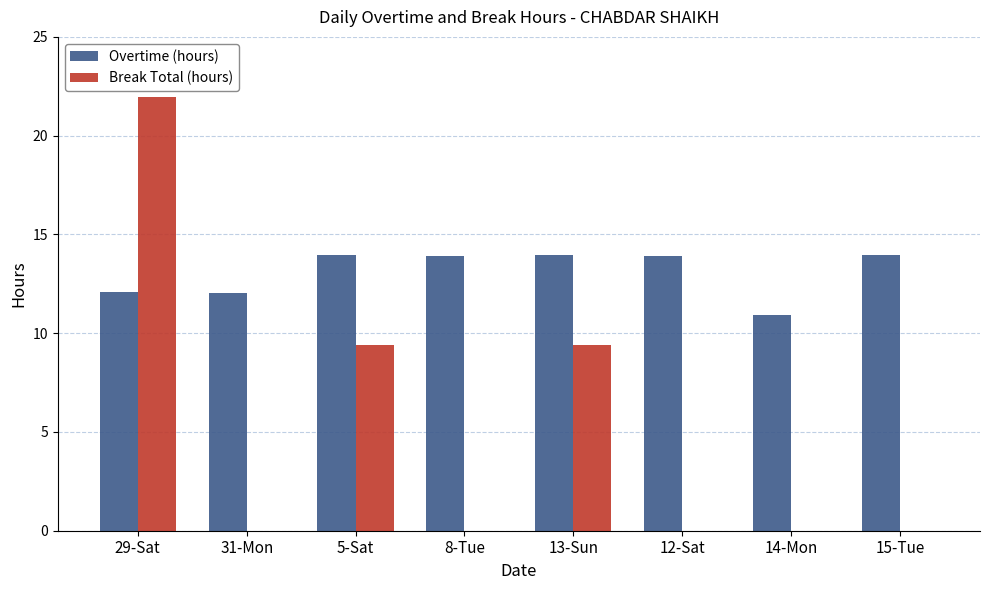

Is the value of Overtime (hours) at 14-Mon greater than the value of Break Total (hours) at 8-Tue?

Yes